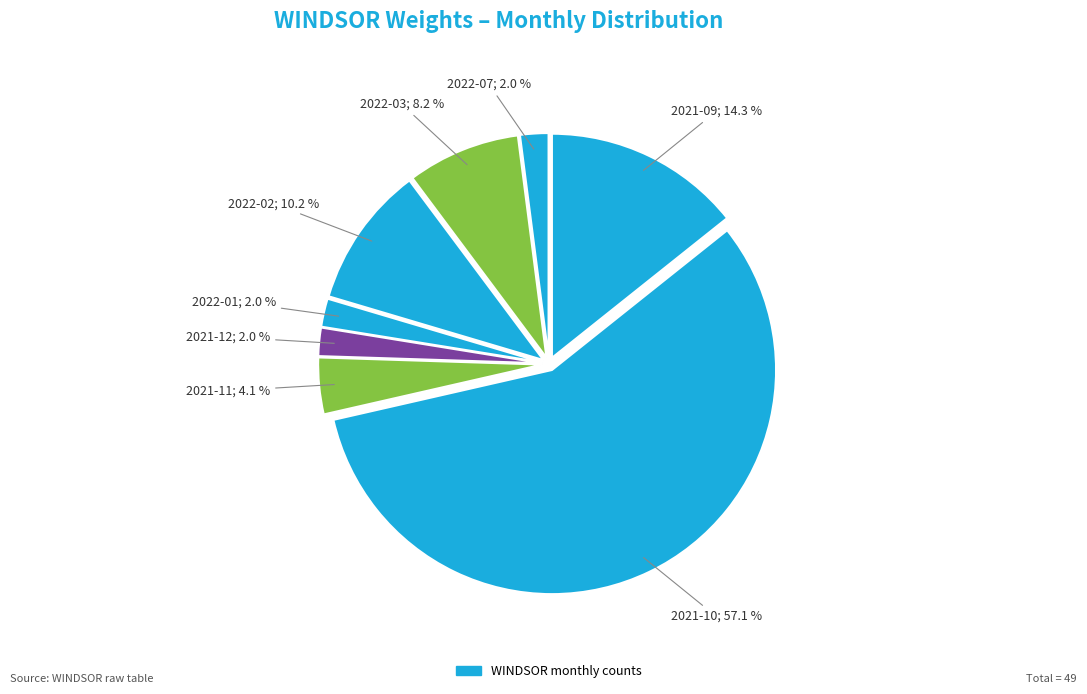

Which slice is the smallest?

2021-12